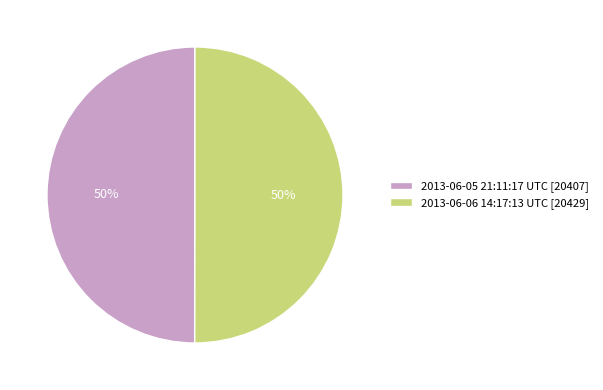

What is the ratio of the value at 2013-06-05 21:11:17 UTC [20407] to the value at 2013-06-06 14:17:13 UTC [20429]?

1.0